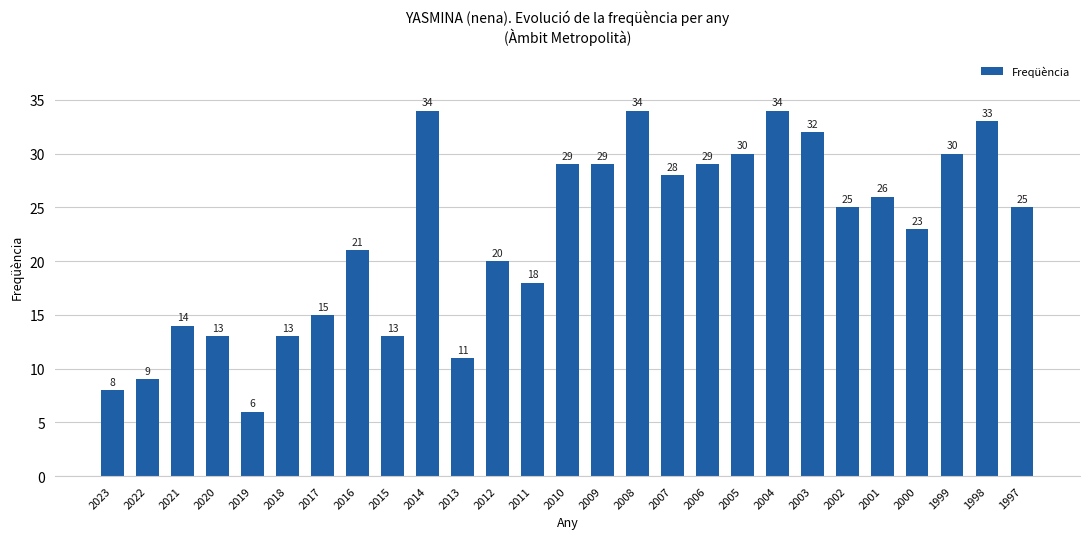

Reading left to right, what are all the values shown in this chart?

8	9	14	13	6	13	15	21	13	34	11	20	18	29	29	34	28	29	30	34	32	25	26	23	30	33	25